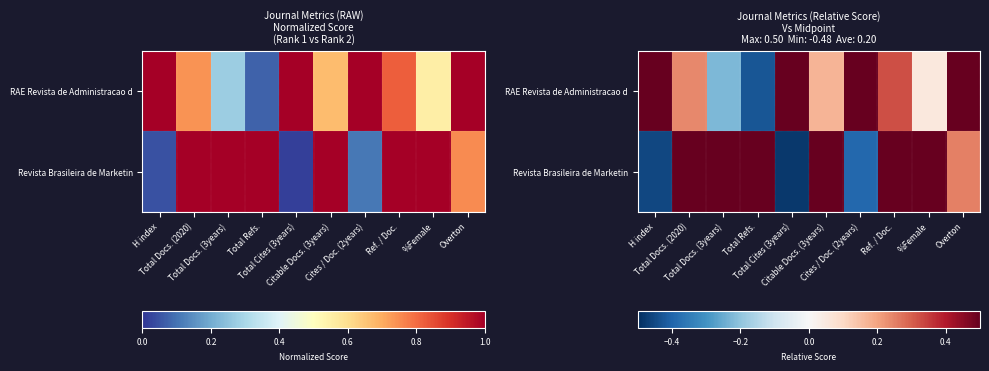

How many data points does each series have?

10